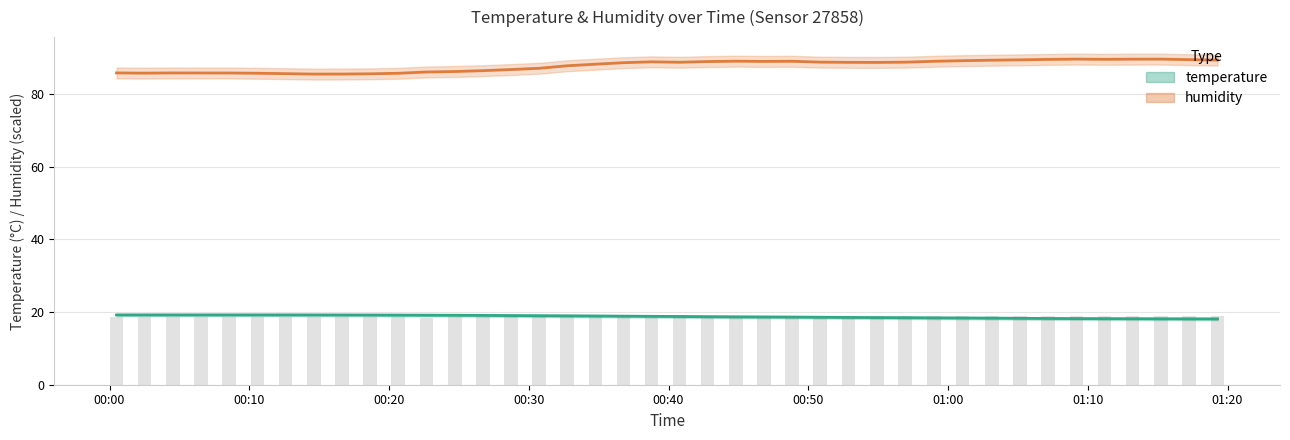

The value of humidity at 26 is 123.3. True or false?

False